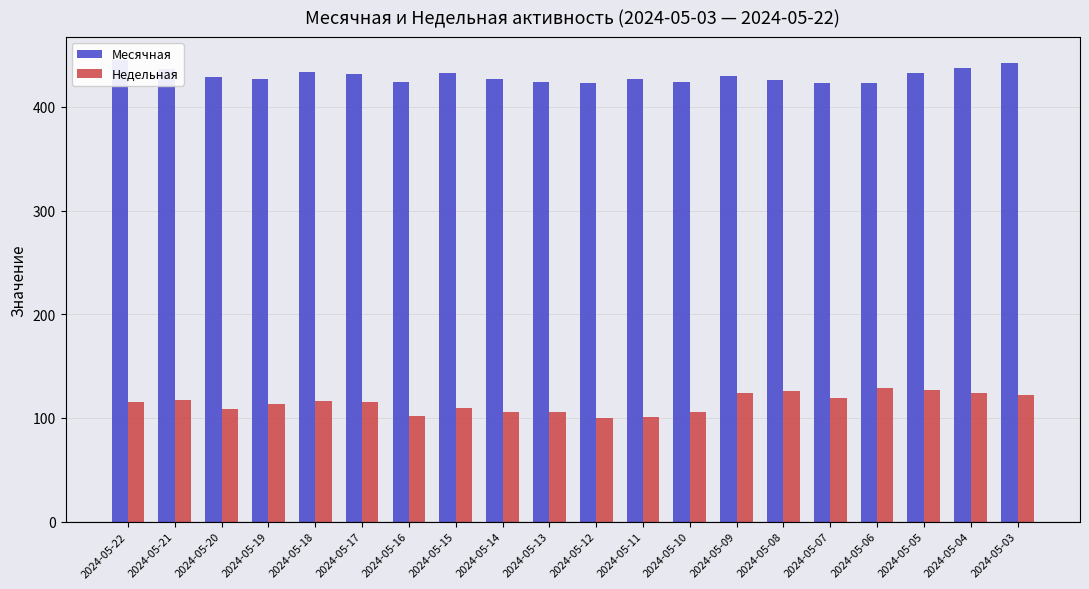

At which label does Недельная first exceed 115?

2024-05-21